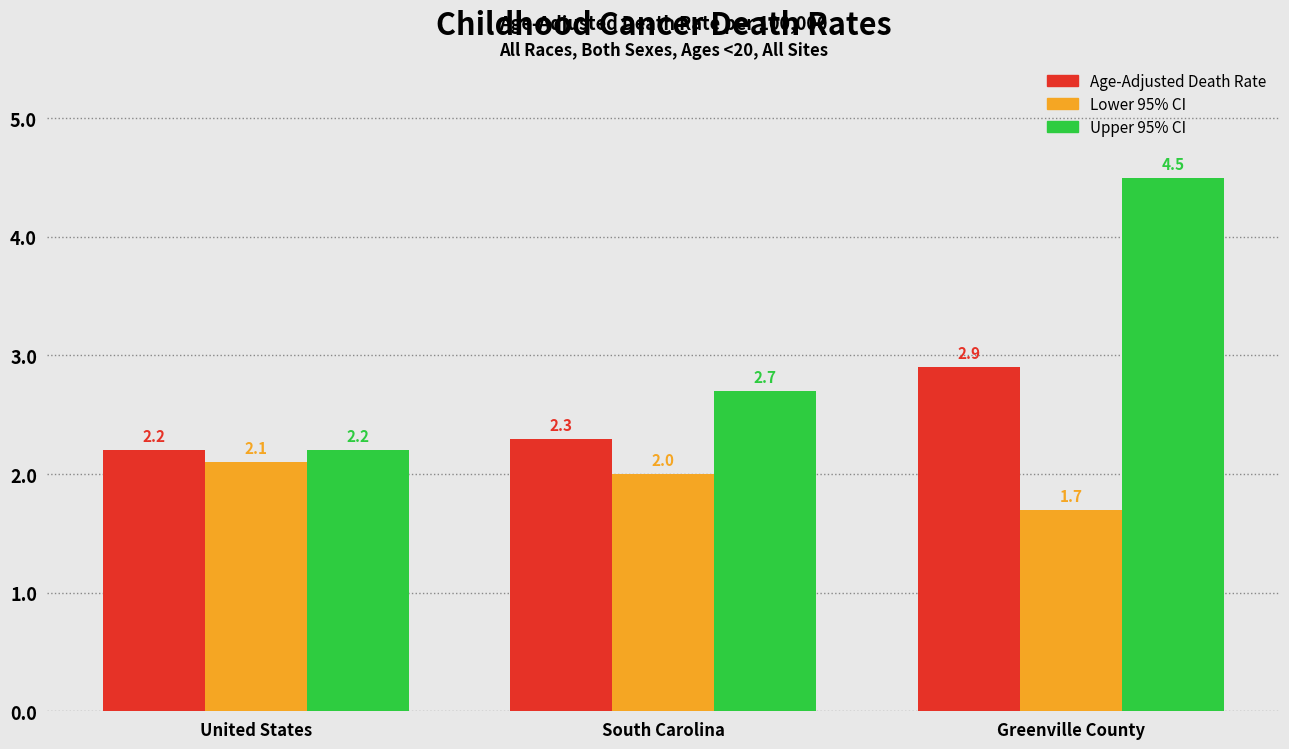

Which category has the highest value in the Age-Adjusted Death Rate series?

Greenville County